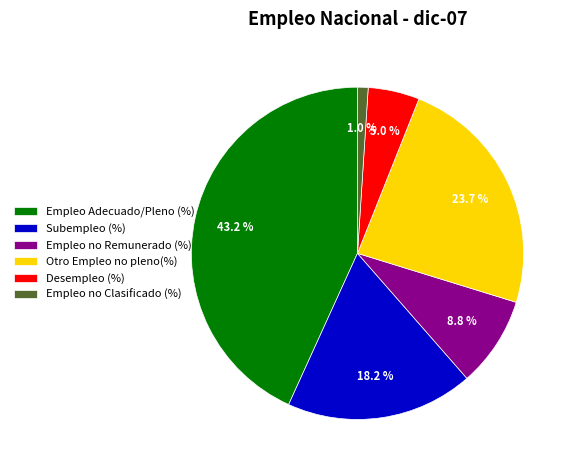

To the nearest percent, what is the difference between the largest and smallest slice percentages?

42%